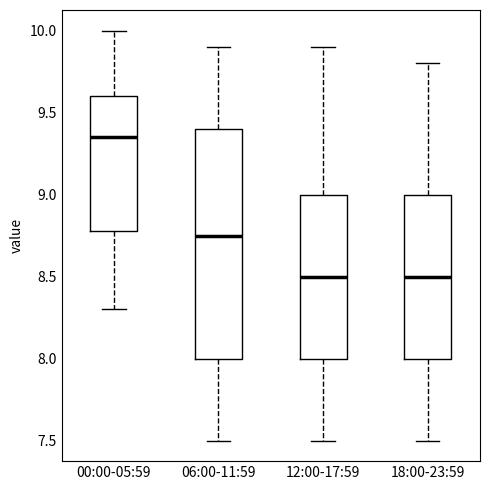

Reading left to right, transcribe this box plot: for each box, give where its median line is, the range the box spans, and where its two whiskers end, as read against the y-axis. The values are not printed on the chart, so give them approximately, as read against the axis.

00:00-05:59: median 9.35, box 8.80 to 9.60, whiskers 8.30 to 10.00
06:00-11:59: median 8.75, box 8.00 to 9.40, whiskers 7.50 to 9.90
12:00-17:59: median 8.50, box 8.00 to 9.00, whiskers 7.50 to 9.90
18:00-23:59: median 8.50, box 8.00 to 9.00, whiskers 7.50 to 9.80